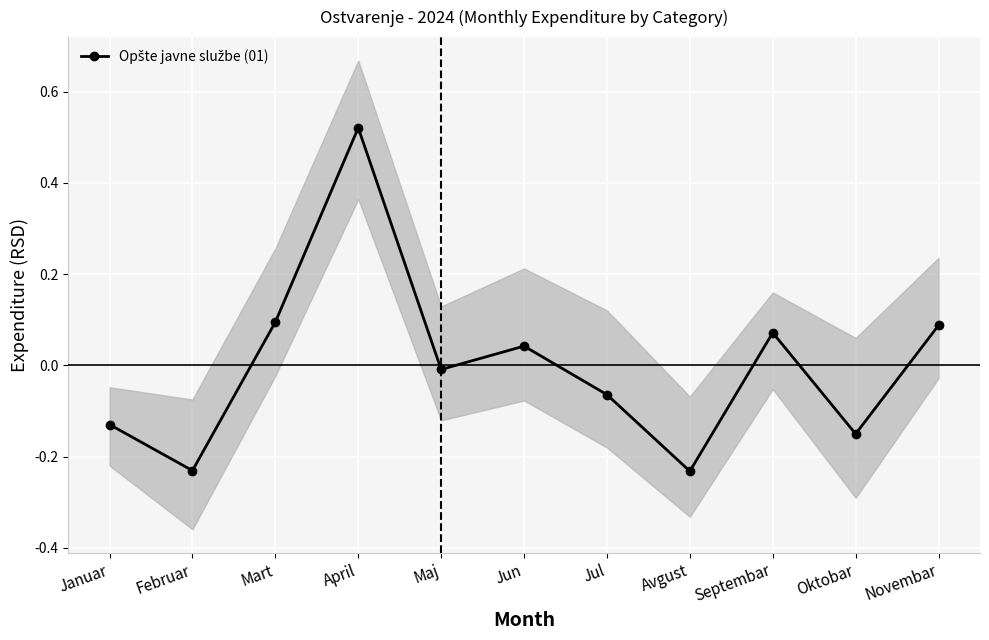

Is it true that the value at Jul is -0.1?

False